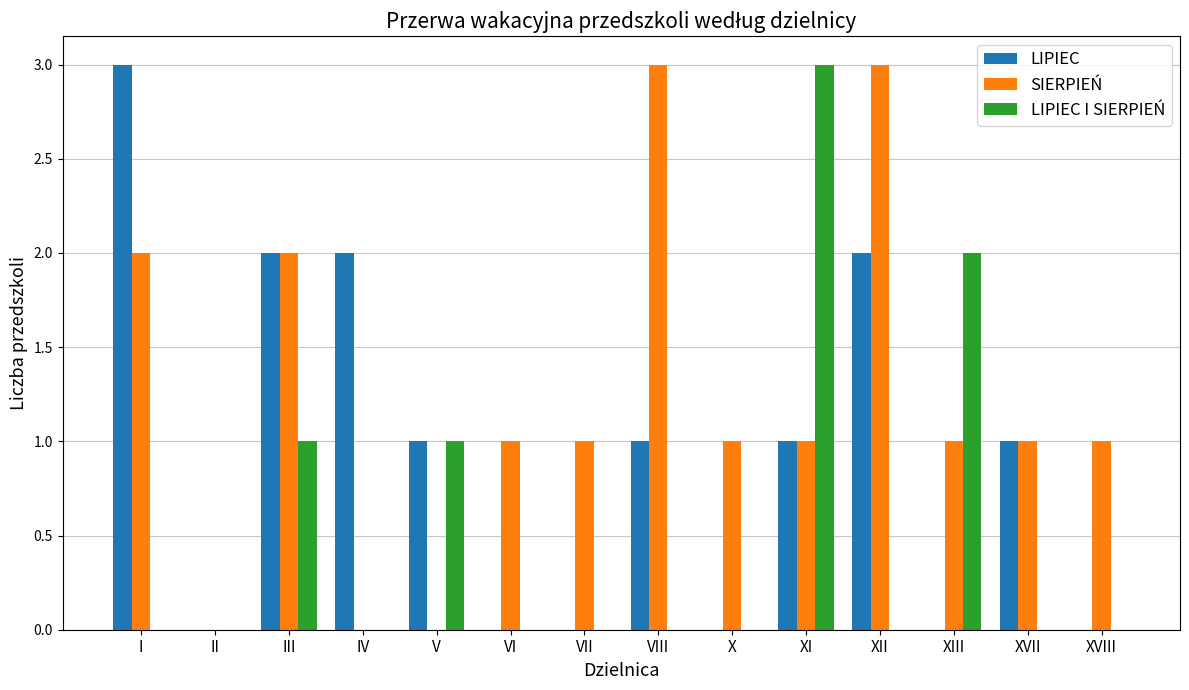

Is it true that LIPIEC I SIERPIEŃ equals 0 at IV?

True